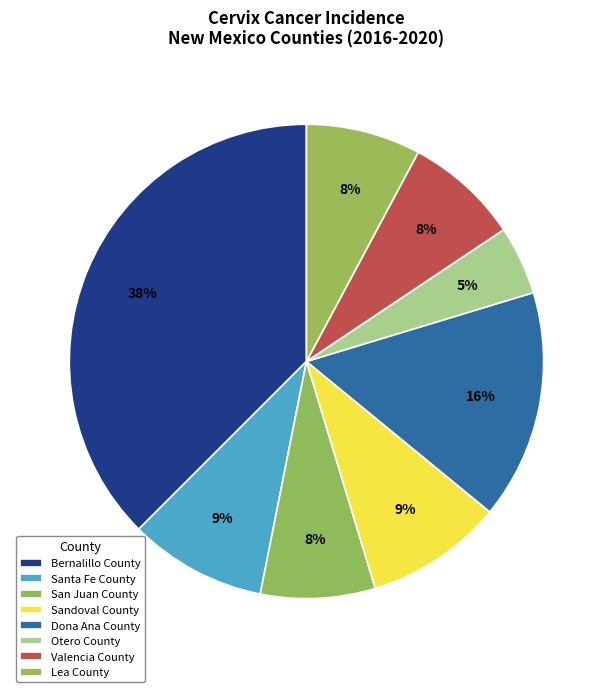

Does San Juan County account for over 50% of the chart?

No